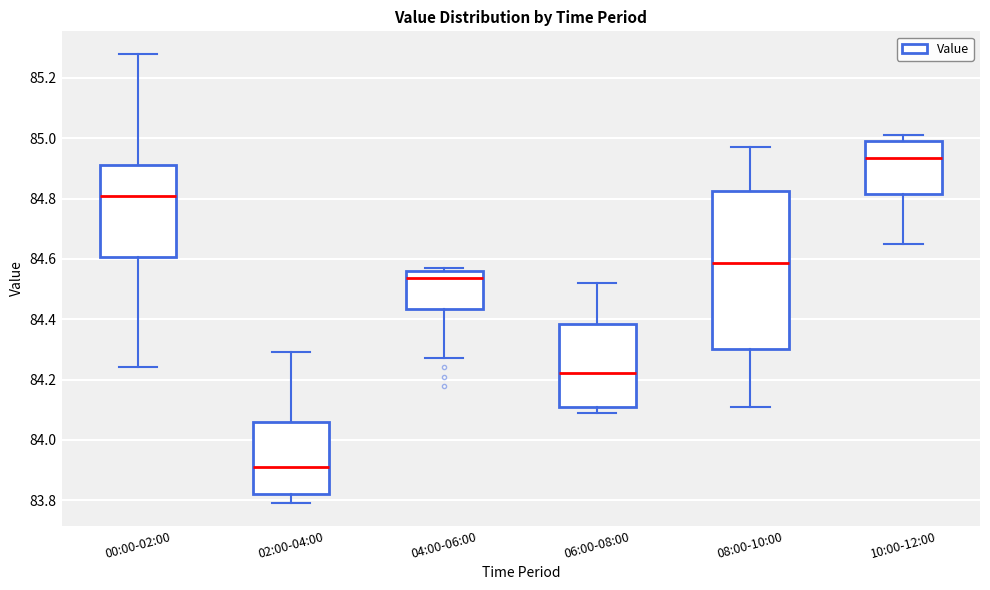

Where does the lower whisker of the box for 00:00-02:00 end on the y-axis? The values are not printed on the chart, so give them approximately, as read against the axis.

84.24